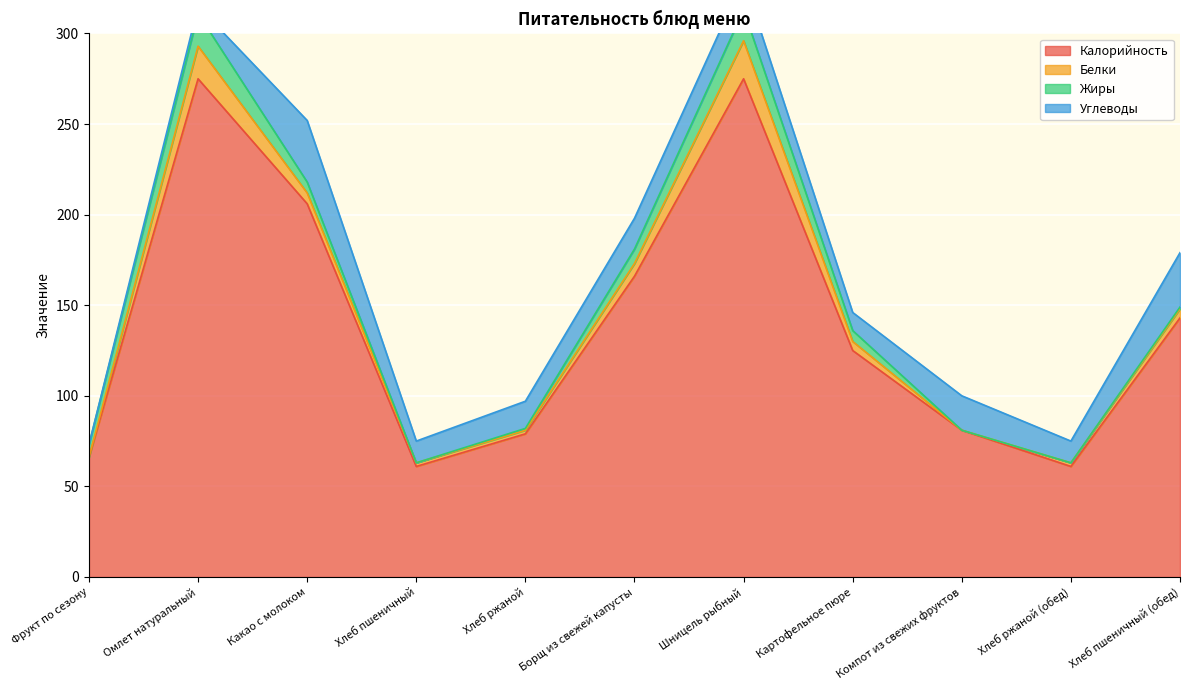

At which label is Углеводы closest to 17?

Борщ из свежей капусты